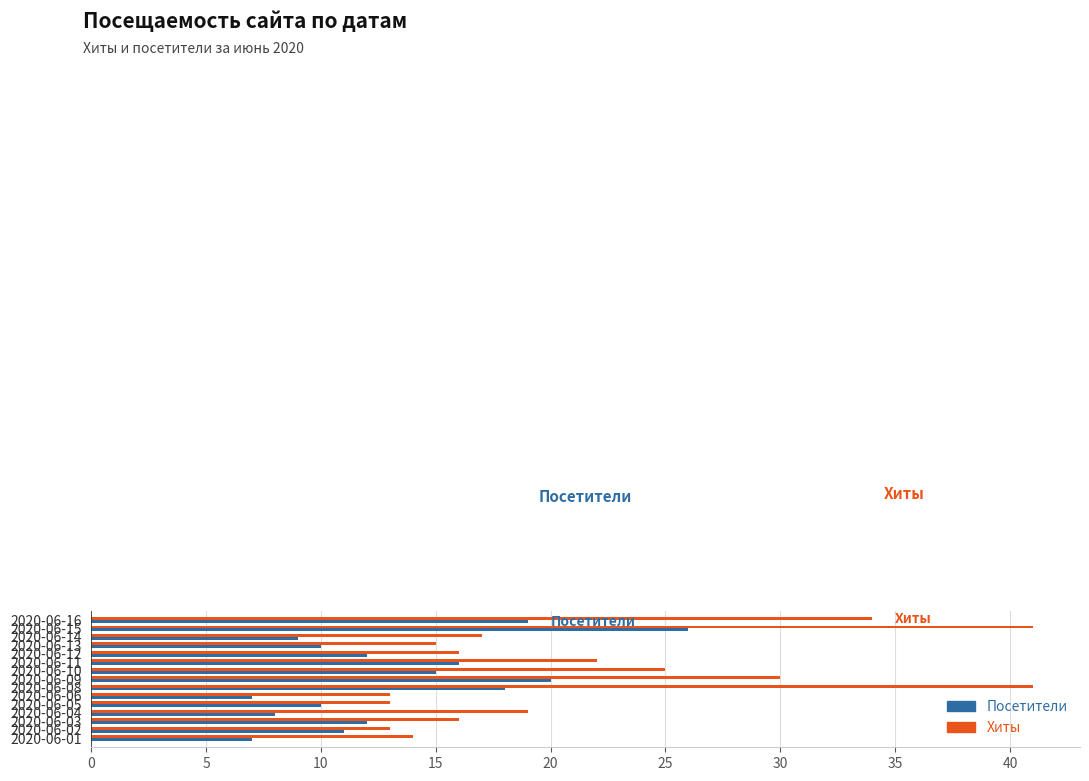

Where is Посетители nearest to the value 16?

2020-06-11